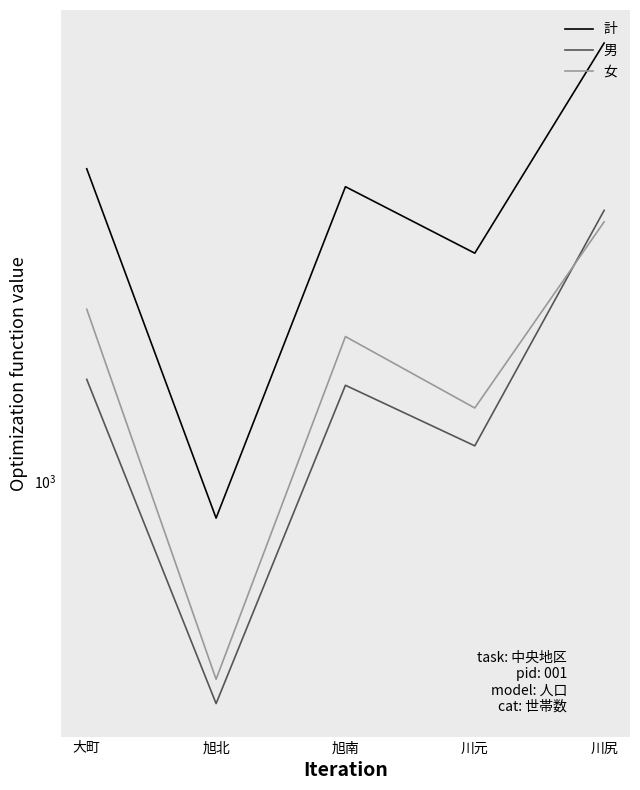

What is the value of the 計 point at the 3rd from the left?

3259